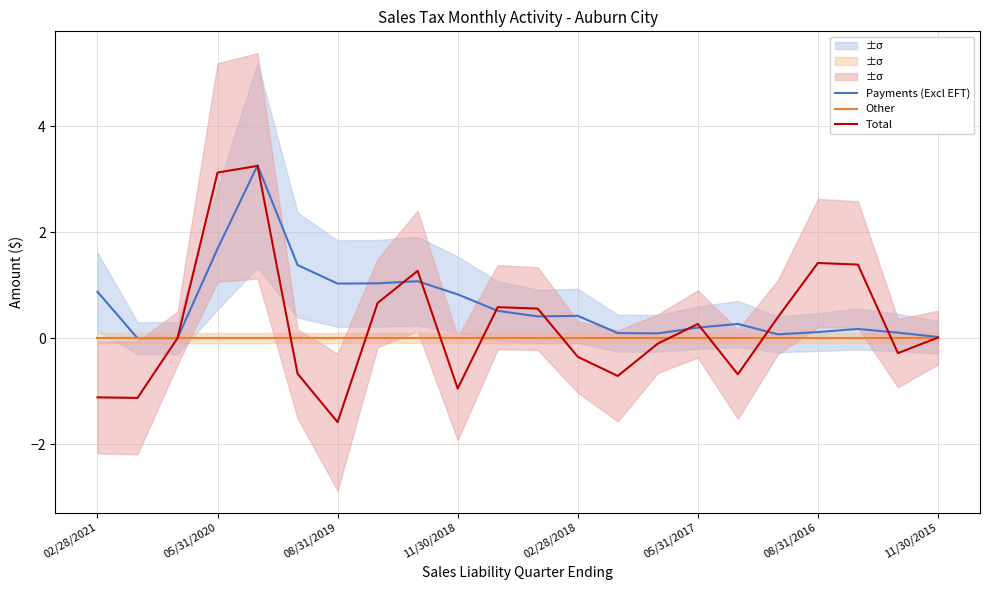

List the series in order of their overall mean, lowest first.

Other, Total, Payments (Excl EFT)